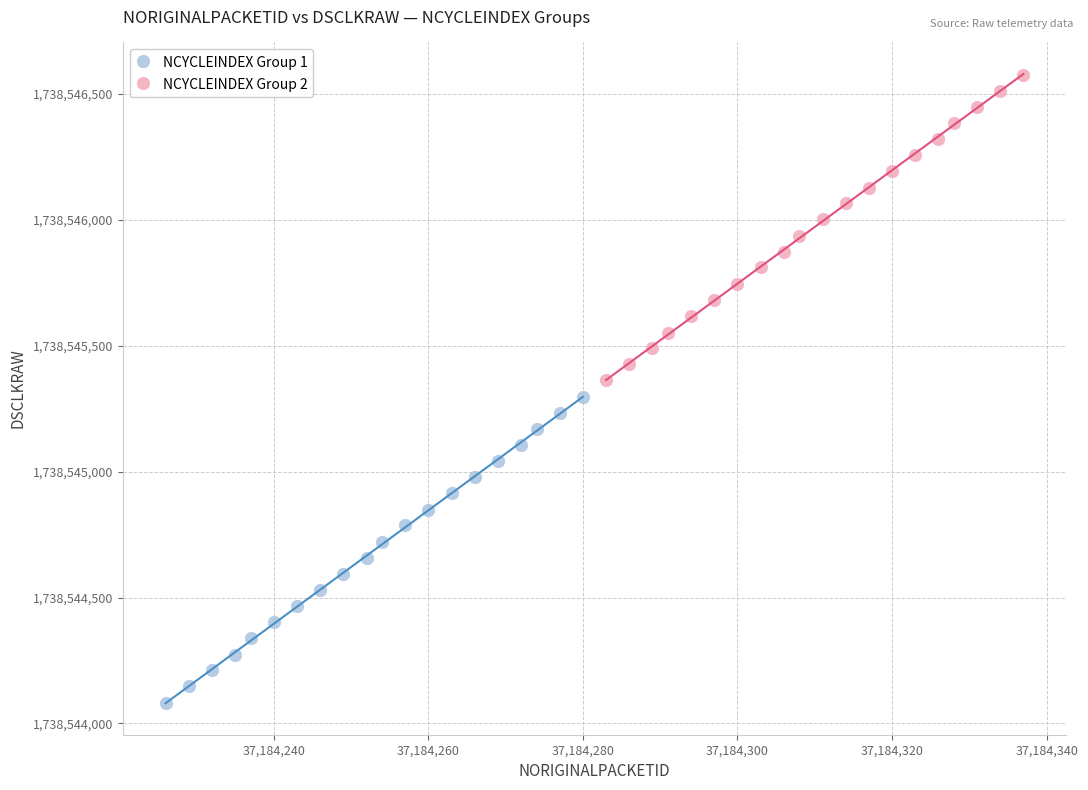

What are all the series names shown in the legend?

NCYCLEINDEX Group 1, NCYCLEINDEX Group 2